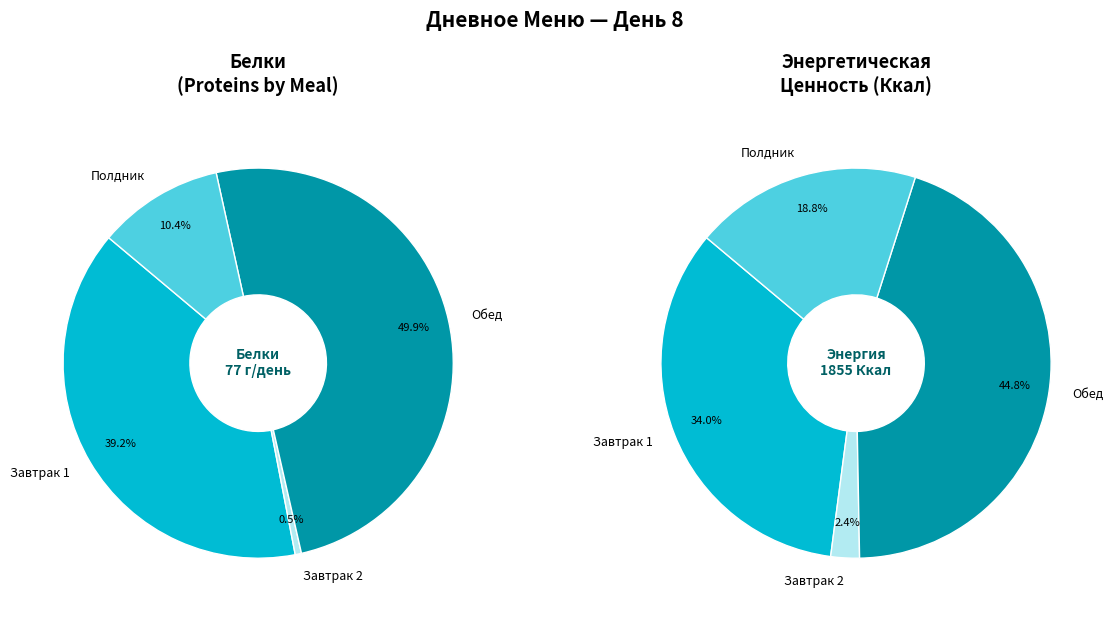

How many segments does this pie chart have?

4